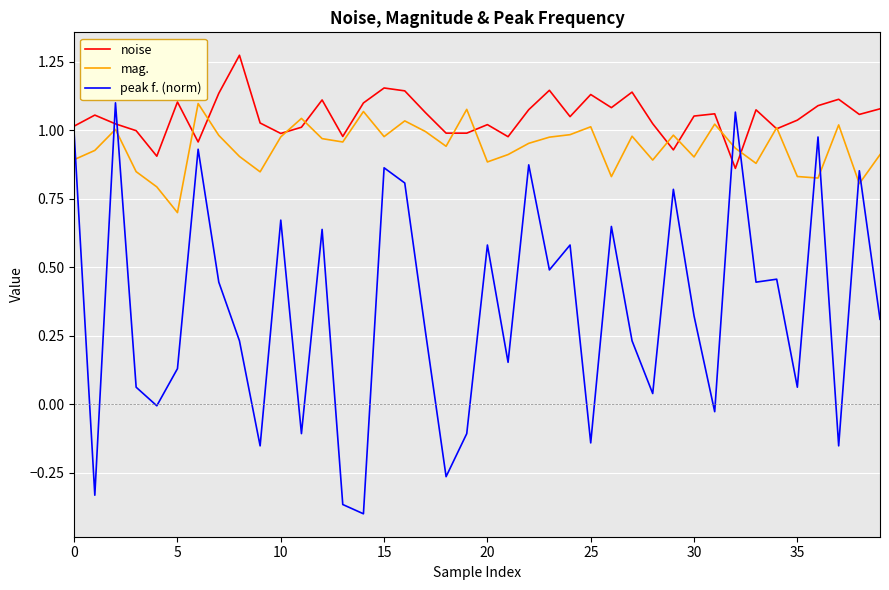

Which series ends up on top after the final intersection of mag. and peak f. (norm)?

mag.